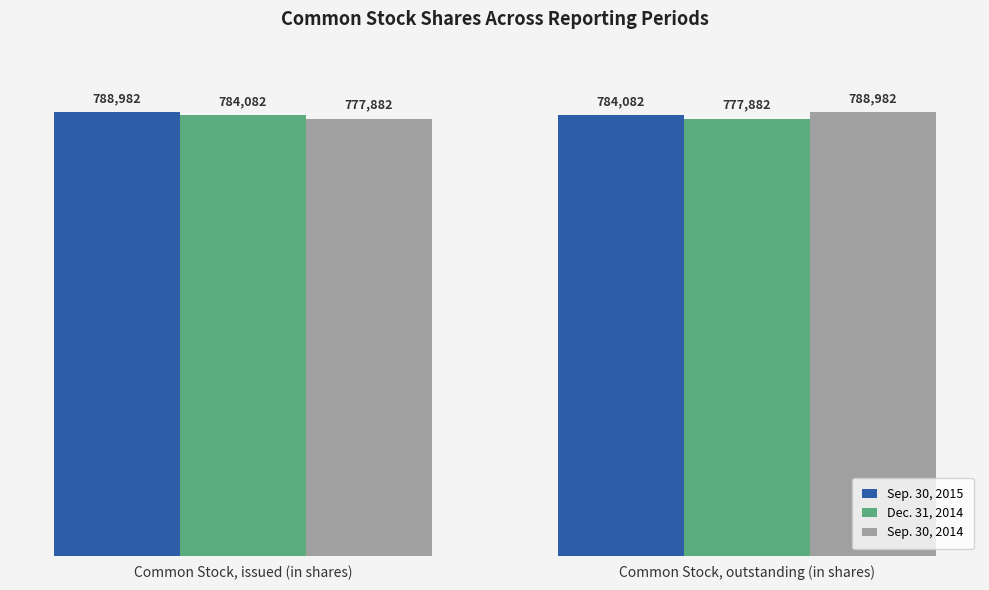

Reading left to right, transcribe all the data shown in this chart.

Sep. 30, 2015: Common Stock, issued (in shares)=788982	Common Stock, outstanding (in shares)=784082
Dec. 31, 2014: Common Stock, issued (in shares)=784082	Common Stock, outstanding (in shares)=777882
Sep. 30, 2014: Common Stock, issued (in shares)=777882	Common Stock, outstanding (in shares)=788982